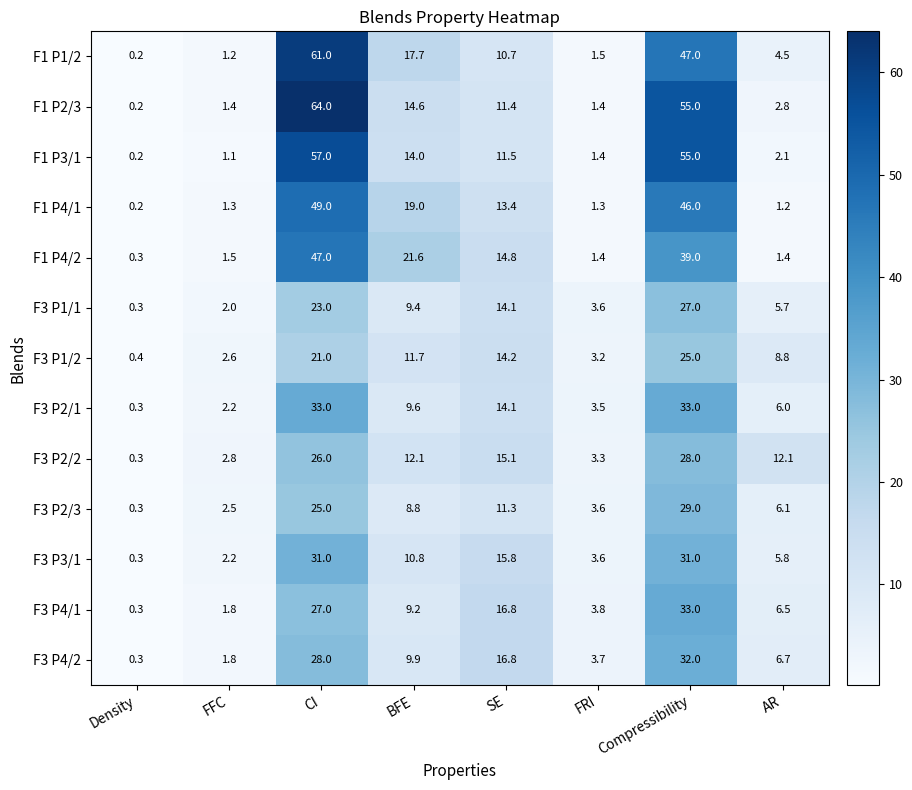

What is the approximate value of F3 P4/2 at BFE?

9.9